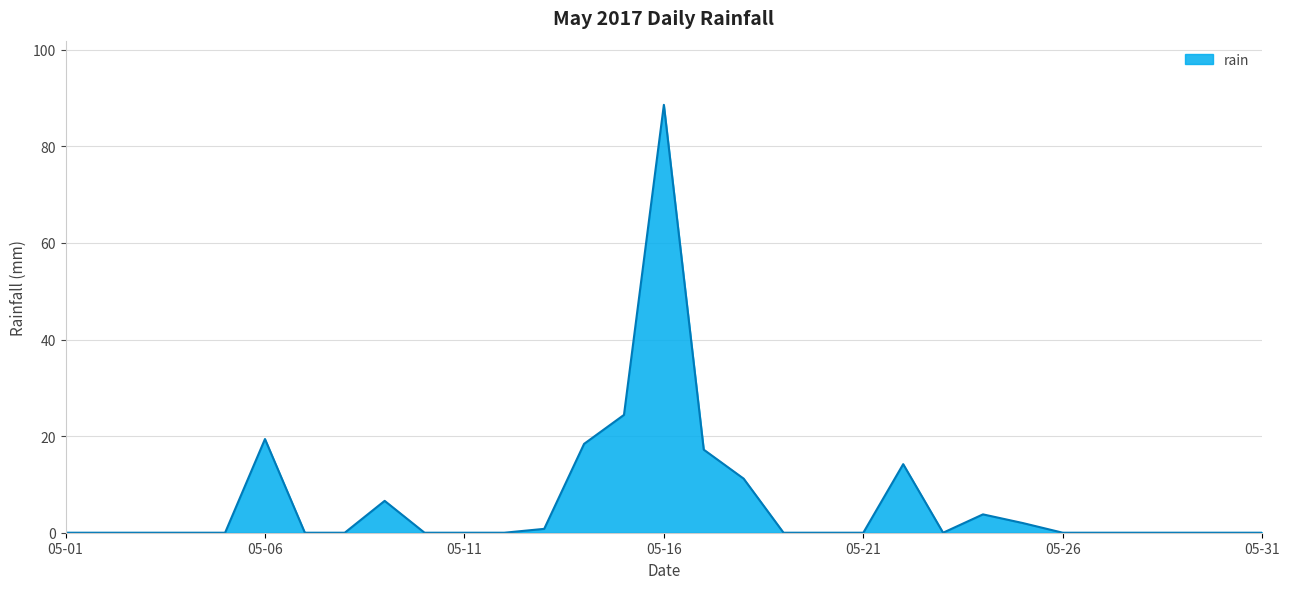

What is the difference between the maximum and minimum values?

88.6